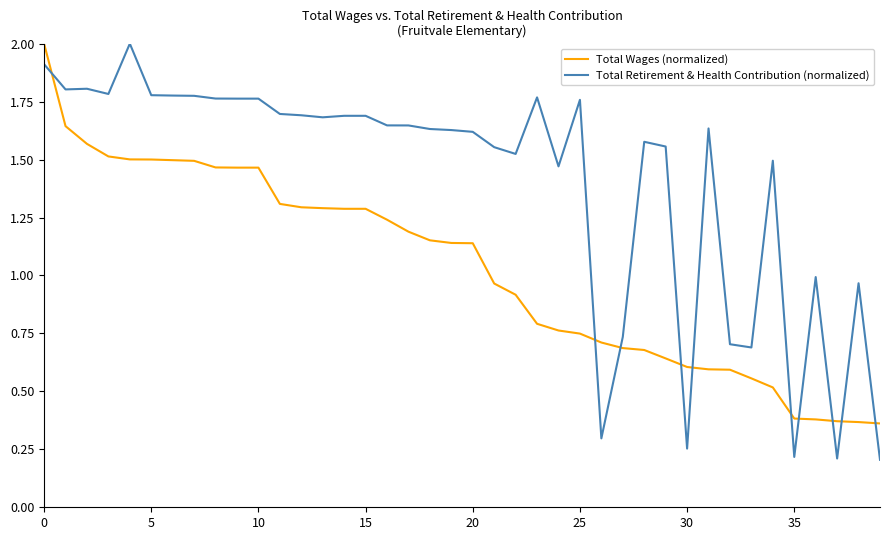

Which series has the widest spread of values?

Total Retirement & Health Contribution (normalized)